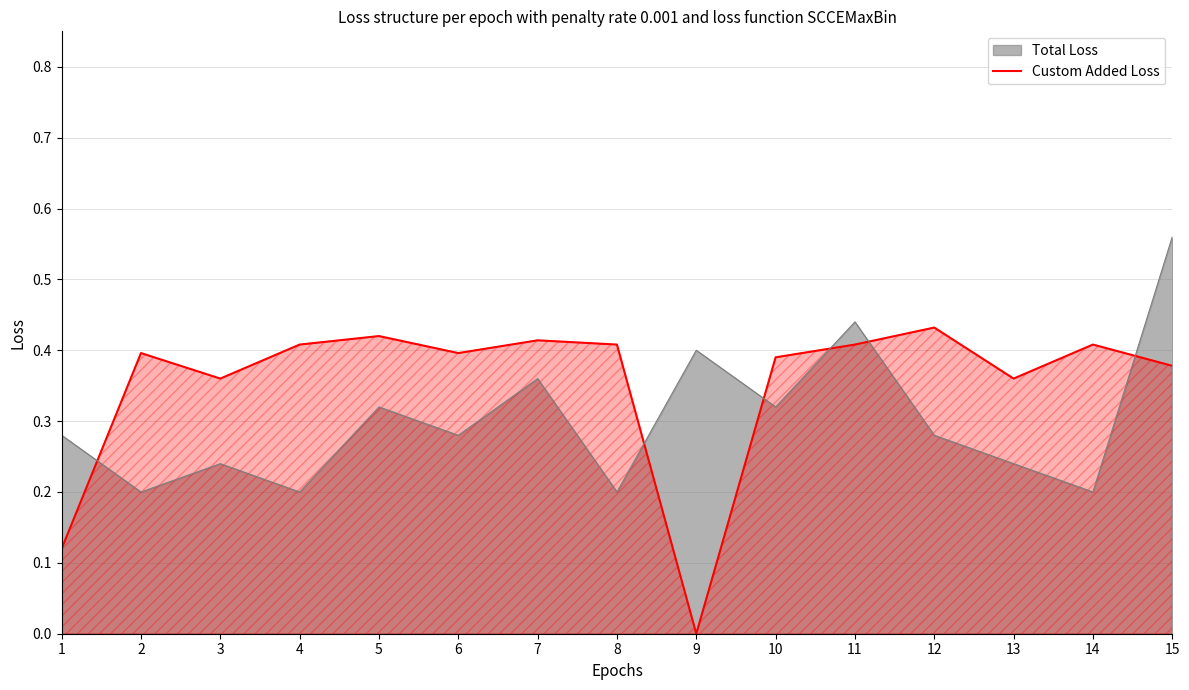

True or false: the data has more than 1 interior local peaks.

True